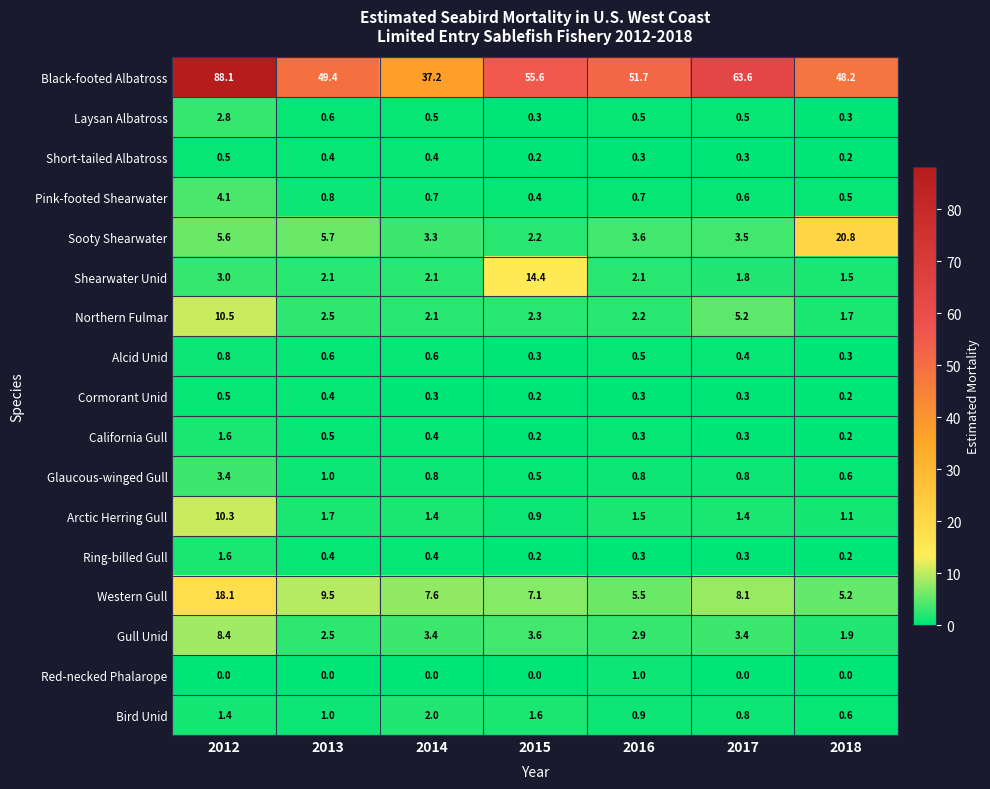

List the labels in order of Northern Fulmar value, largest first.

2012, 2017, 2013, 2015, 2016, 2014, 2018